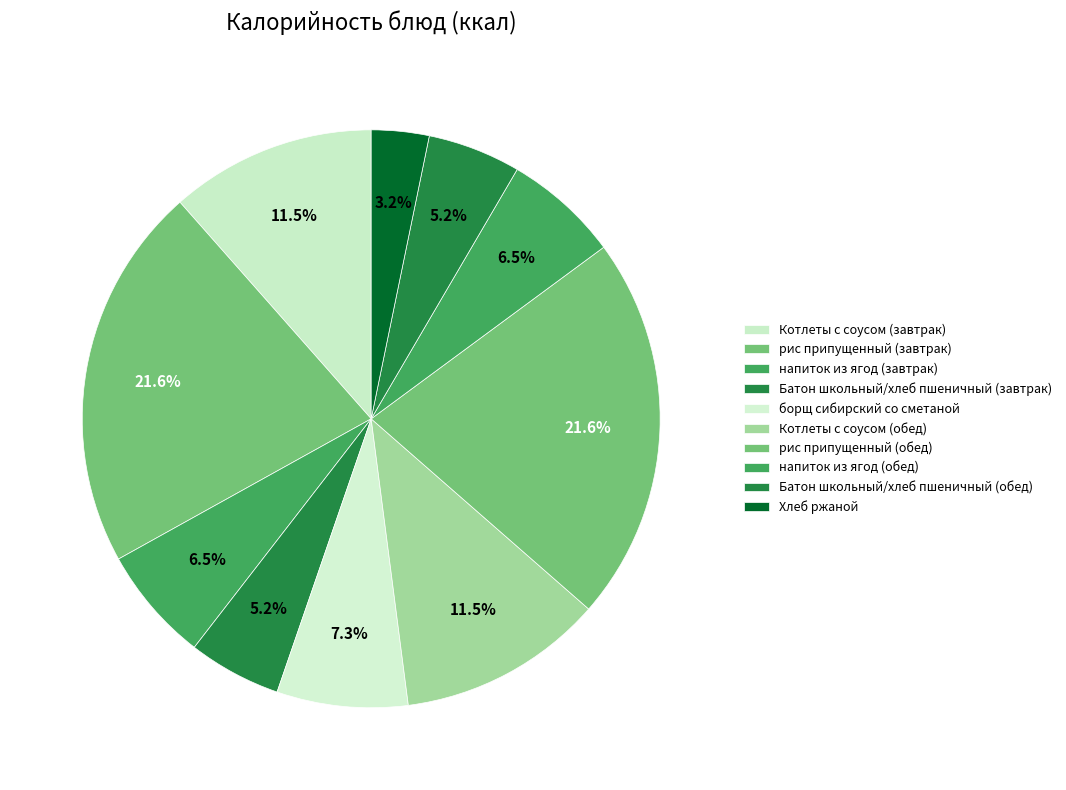

Count the number of slices in the pie.

10